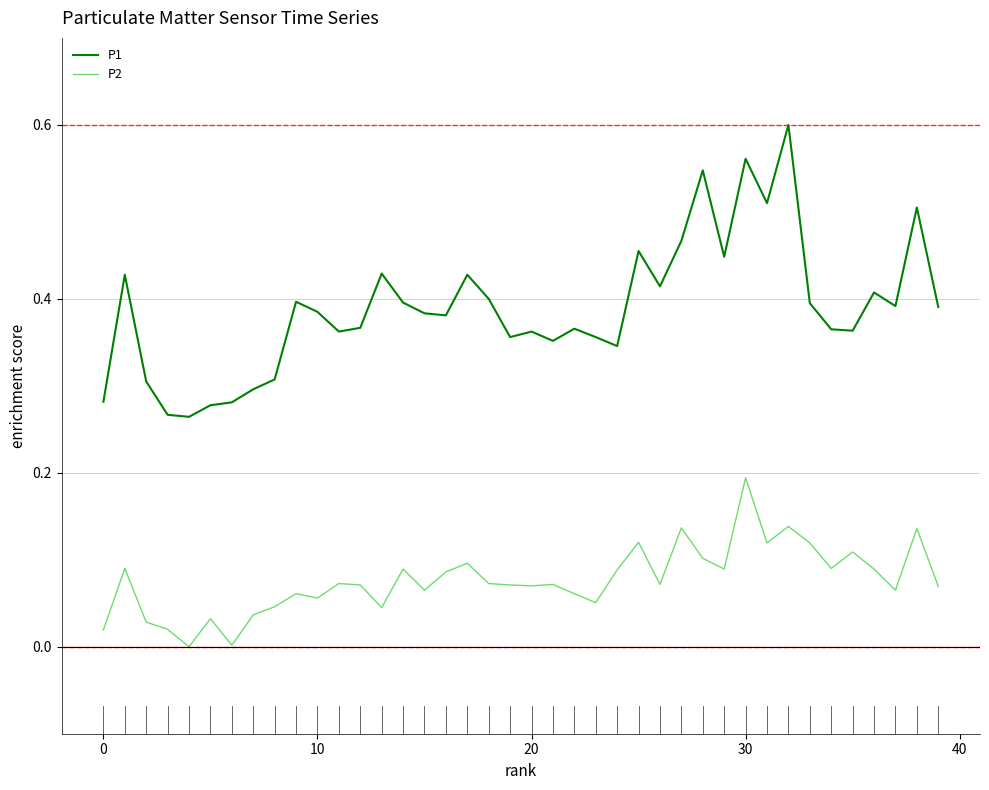

Rank the series by their average value, from lowest to highest.

P2, P1